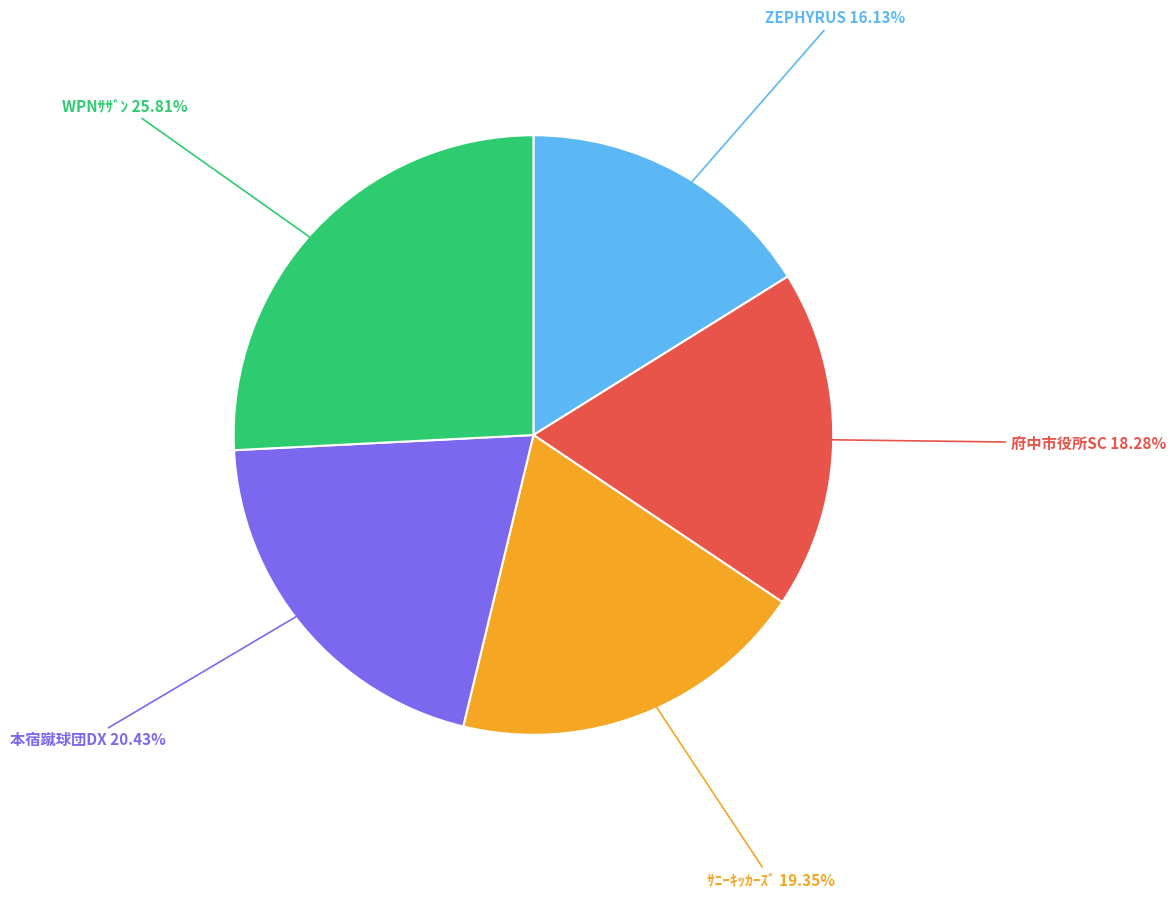

Does any single category account for the majority?

No